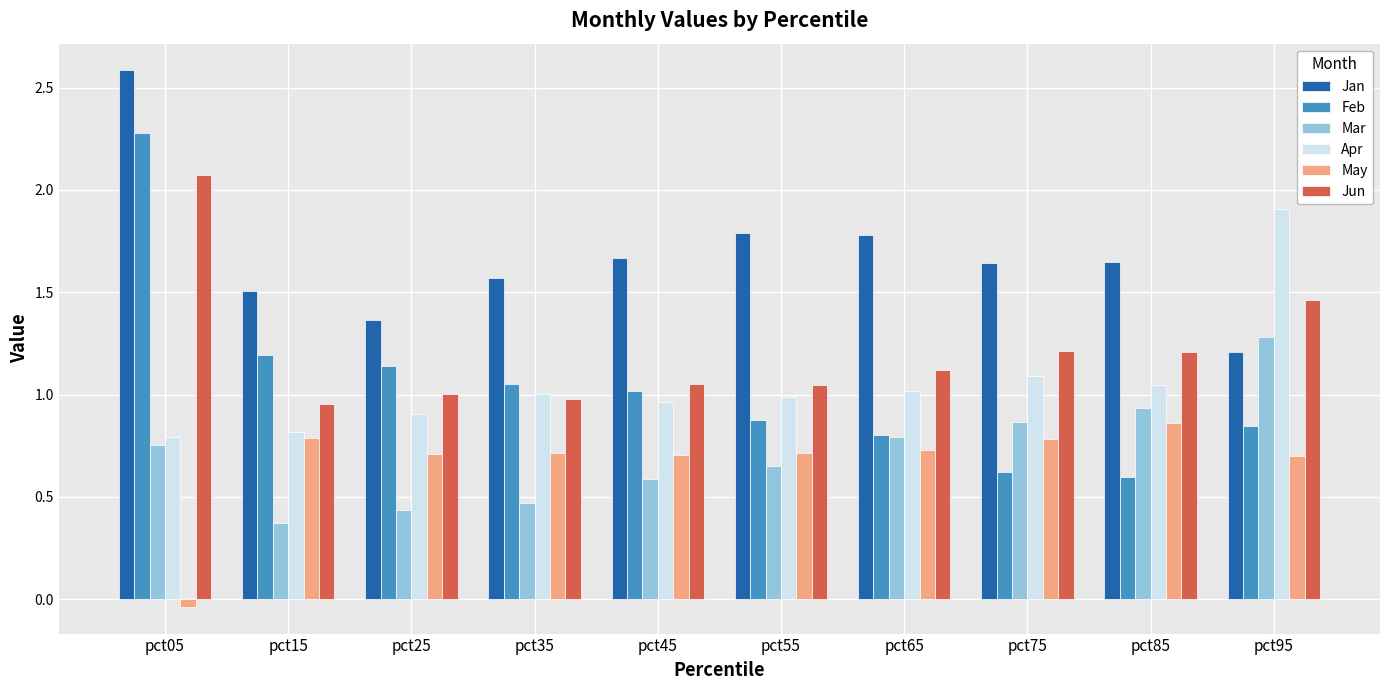

True or false: May has a value of 1.3 at pct15.

False